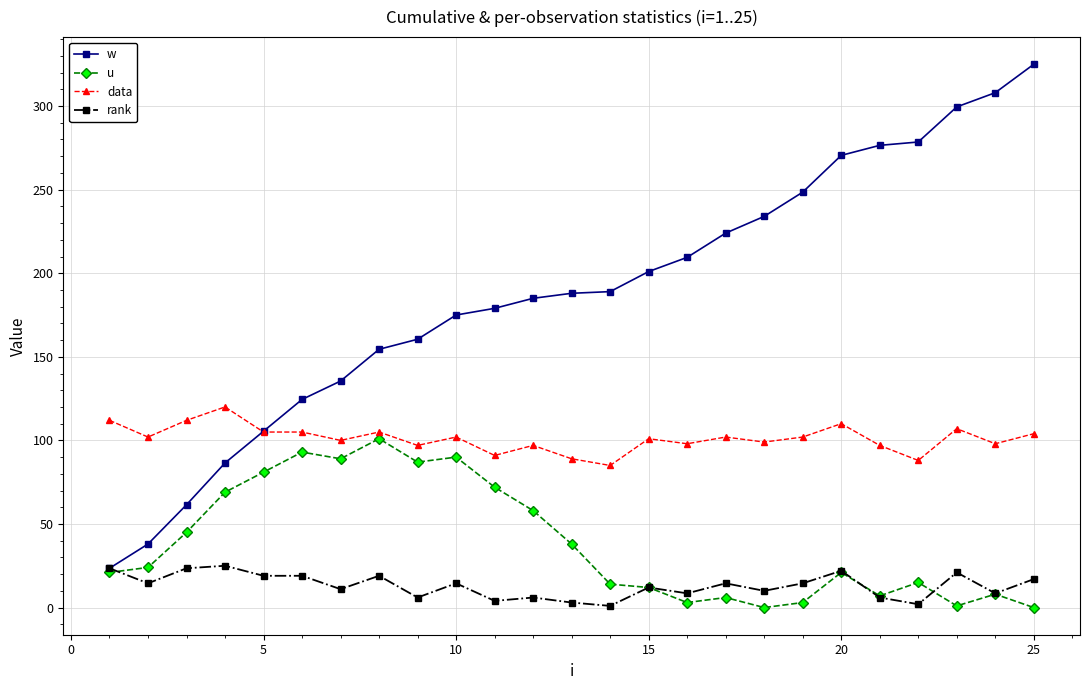

What is the greatest value displayed?

325.0